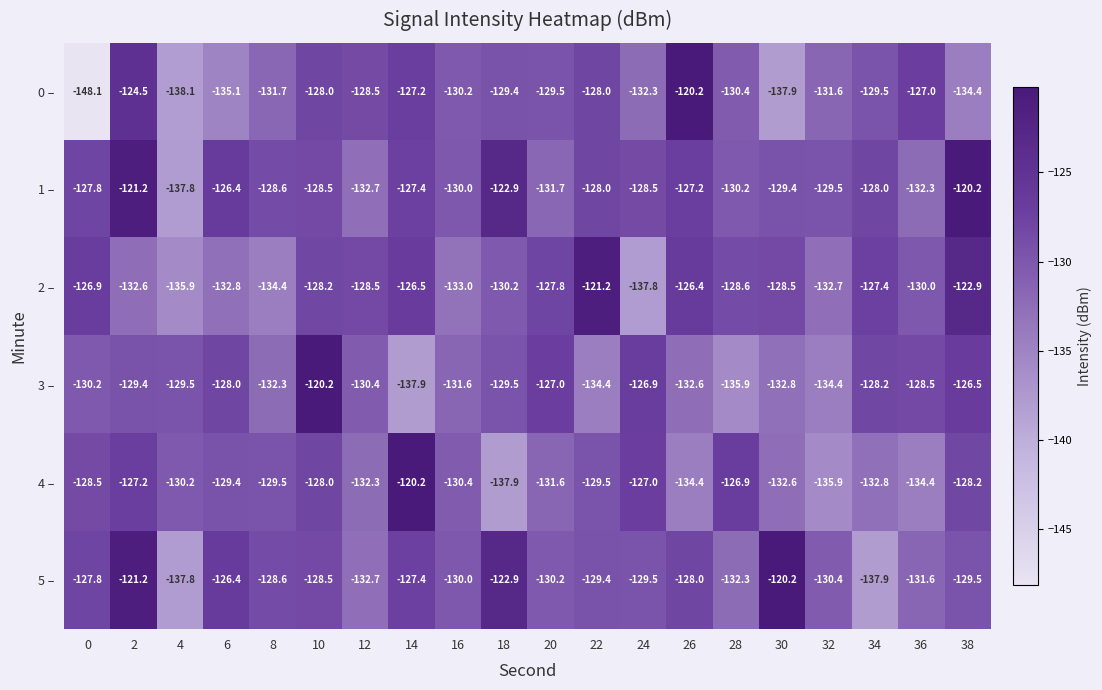

How many distinct data groups are displayed?

6